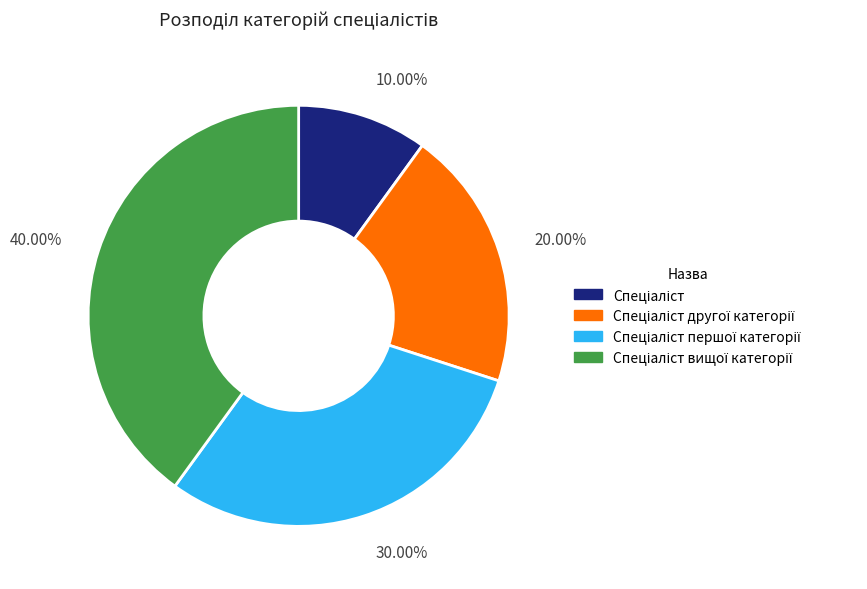

How many slices are in this pie chart?

4